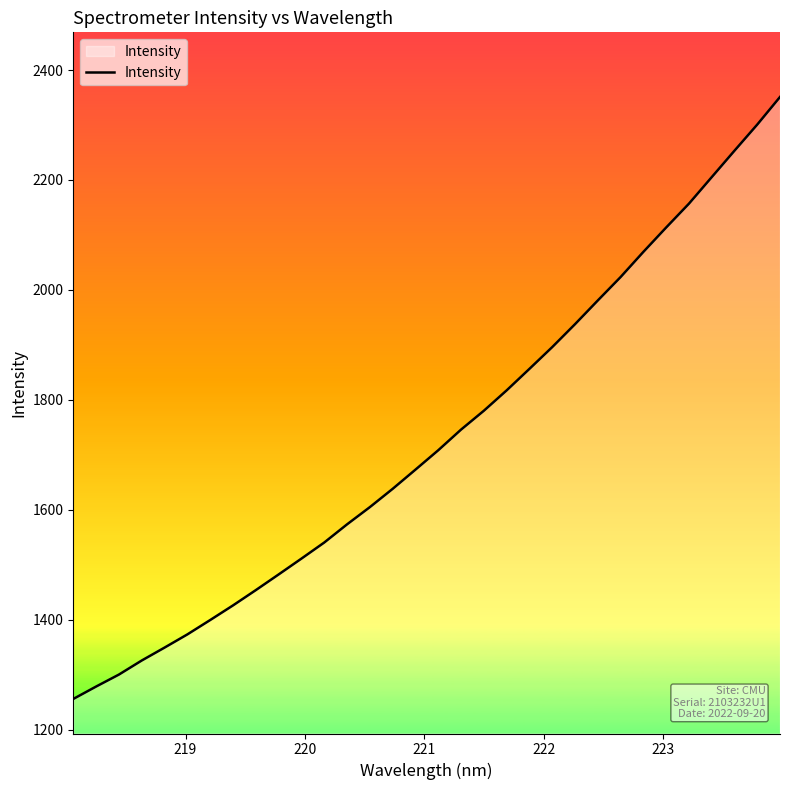

Reading left to right, list all the values displayed in this chart.

1256.2	1278.8	1300.6	1326.1	1349.6	1373.6	1399.7	1426.4	1454.2	1482.7	1511.5	1540.7	1573.8	1605.1	1638.3	1673.3	1708.5	1746.1	1780.4	1817.4	1856.5	1896.1	1937.8	1980.9	2023.4	2069.2	2113.5	2156.9	2205.1	2253.2	2300.7	2351.0